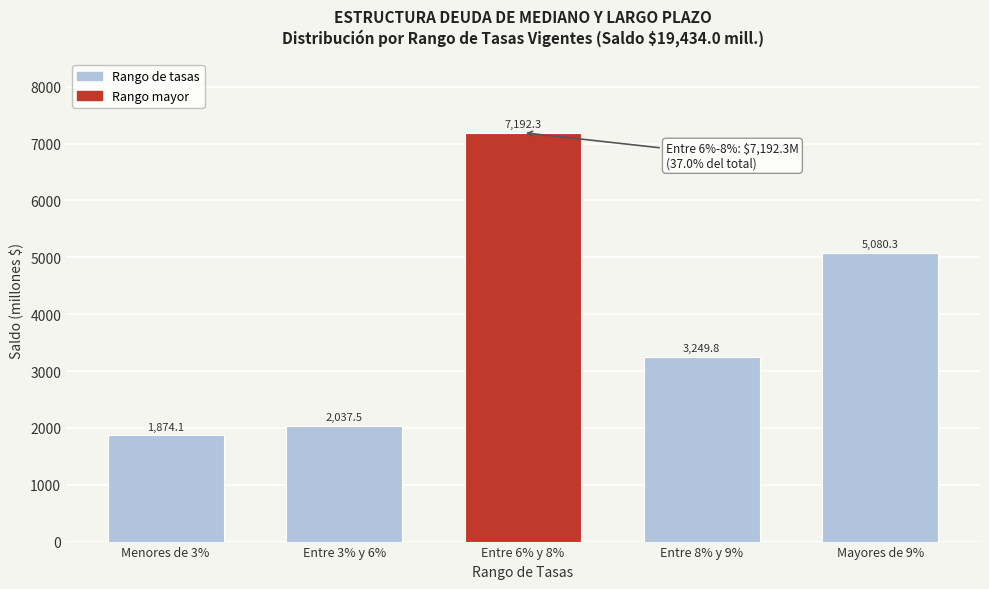

Reading left to right, extract all data points from this chart.

Menores de 3%=1874.1	Entre 3% y 6%=2037.5	Entre 6% y 8%=7192.3	Entre 8% y 9%=3249.8	Mayores de 9%=5080.3